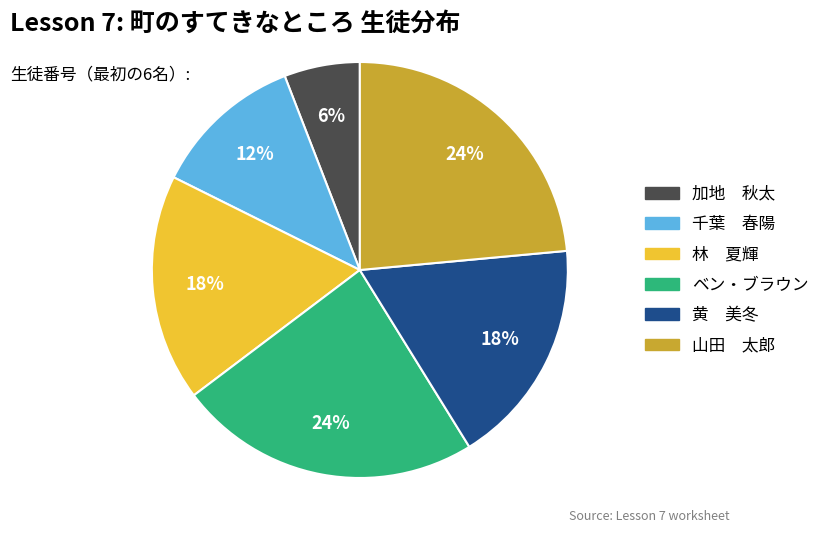

Which category has the smallest portion of the pie?

加地 秋太